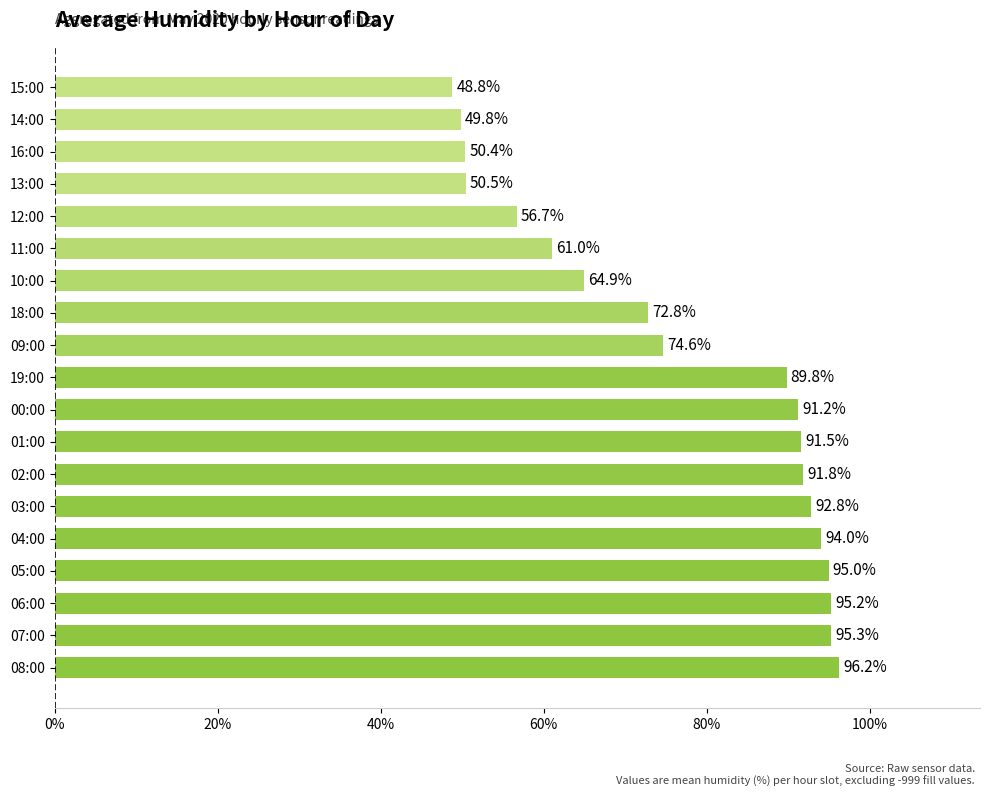

List the labels in order of value, smallest first.

15:00, 14:00, 16:00, 13:00, 12:00, 11:00, 10:00, 18:00, 09:00, 19:00, 00:00, 01:00, 02:00, 03:00, 04:00, 05:00, 06:00, 07:00, 08:00